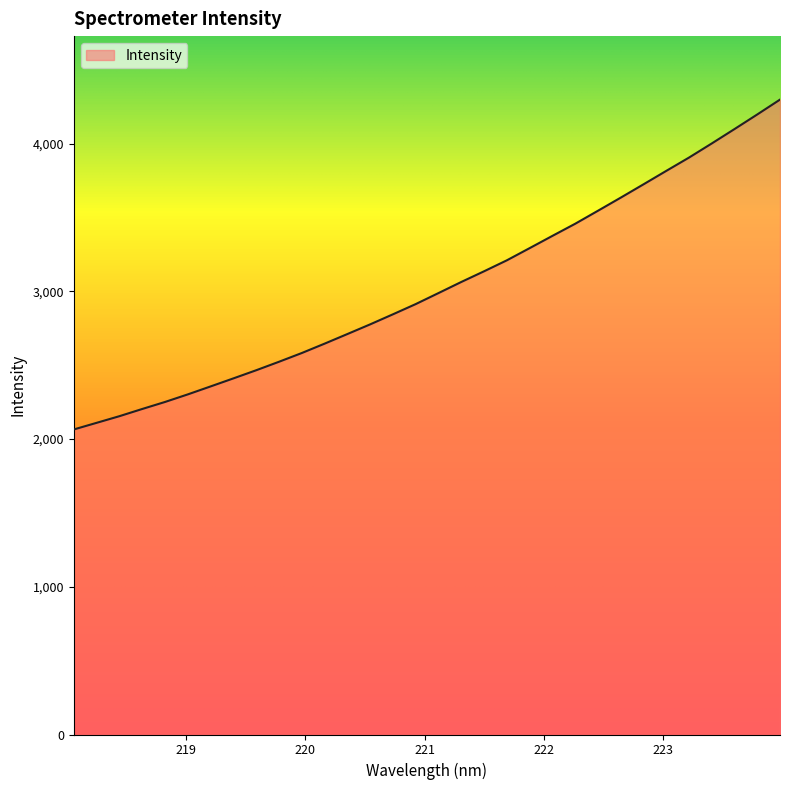

What is the greatest value displayed?

4297.3